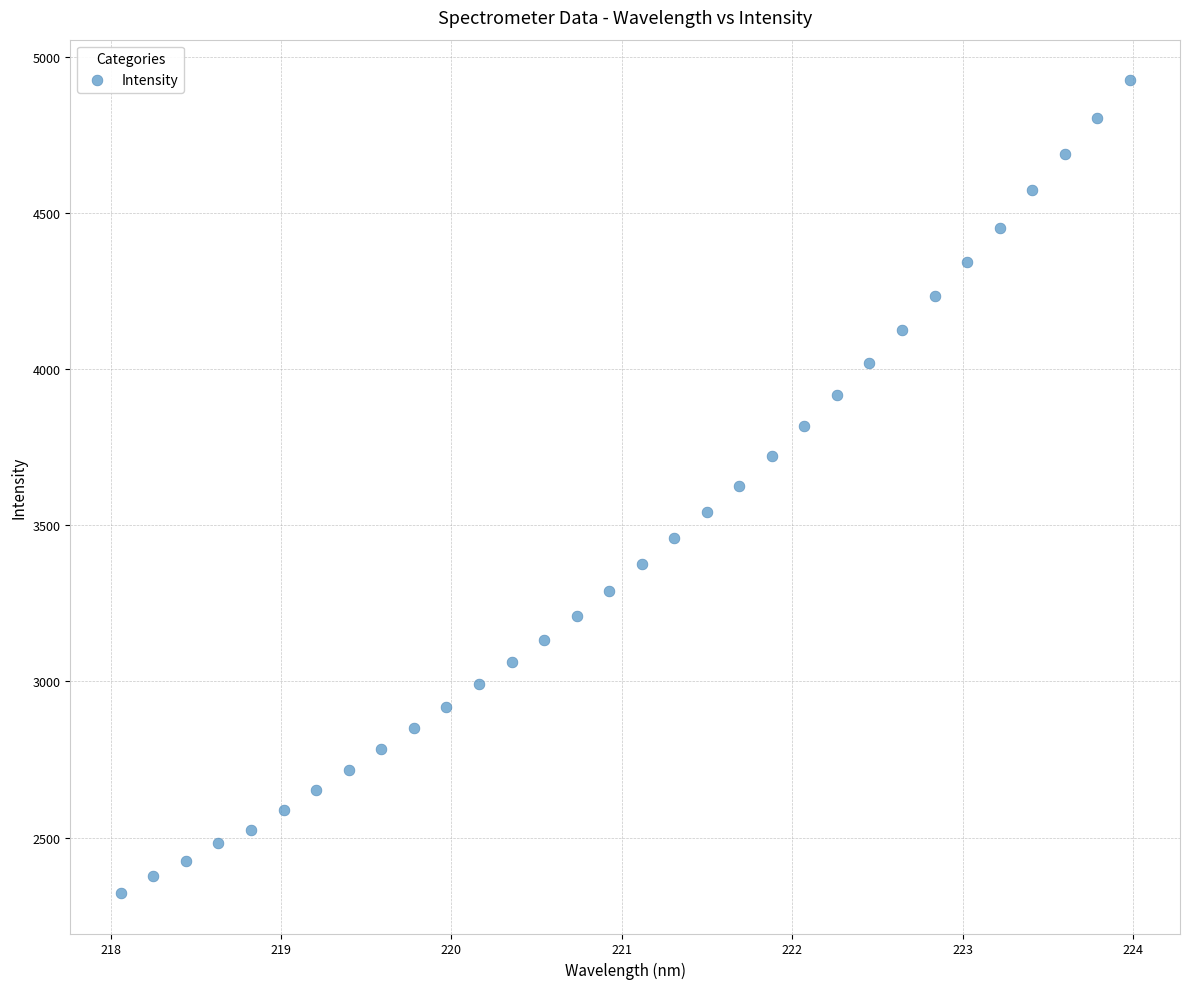

What is the range of Y values (max minus min)?

2601.2